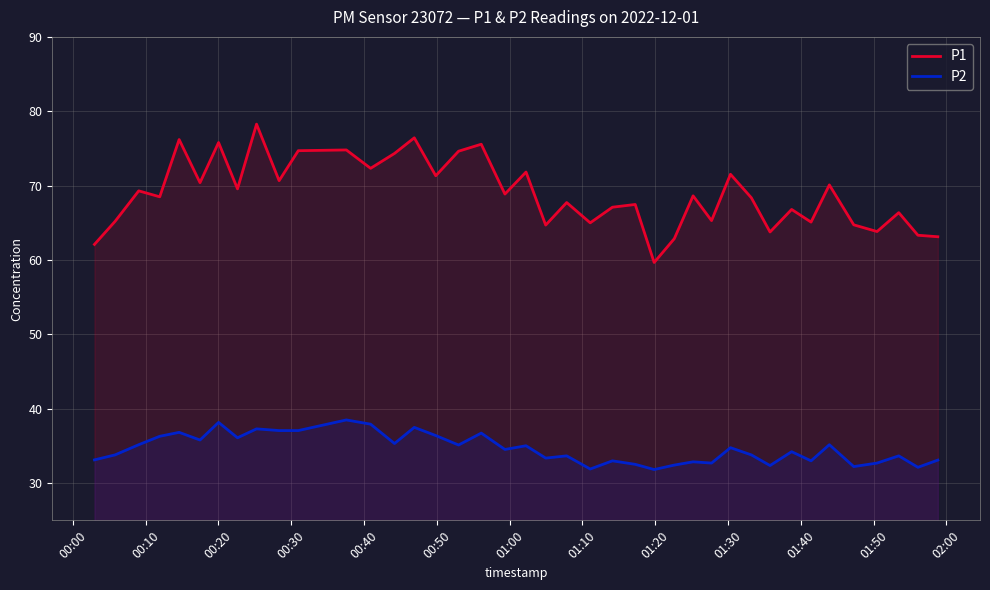

True or false: P1 and P2 cross at least once.

False